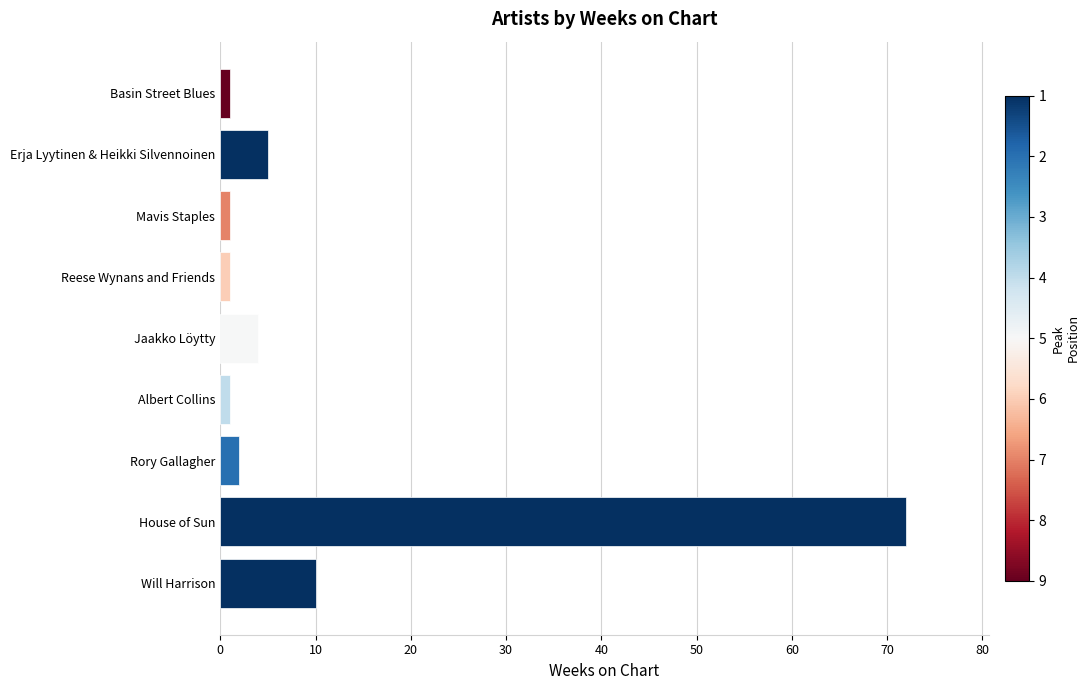

Which label corresponds to the largest value in the chart?

House of Sun